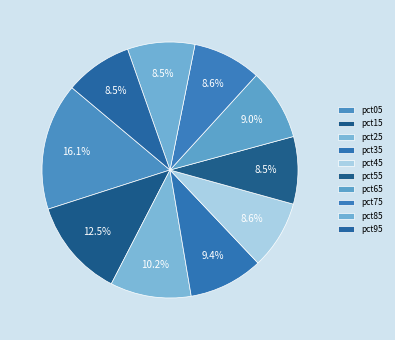

Is pct65 the majority of the pie?

No